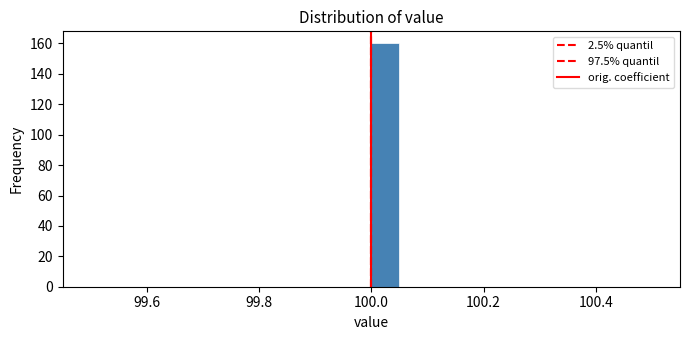

Read against the x-axis, roughly where is the centre of the tallest bar?

100.02